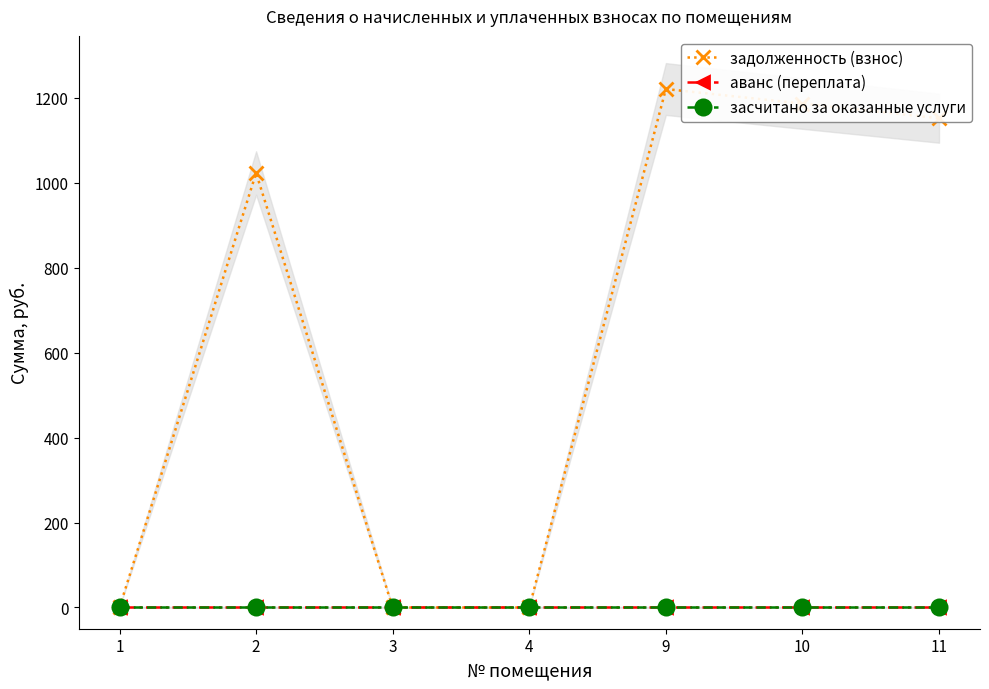

Where do аванс (переплата) and задолженность (взнос) first cross each other?

2 and 3